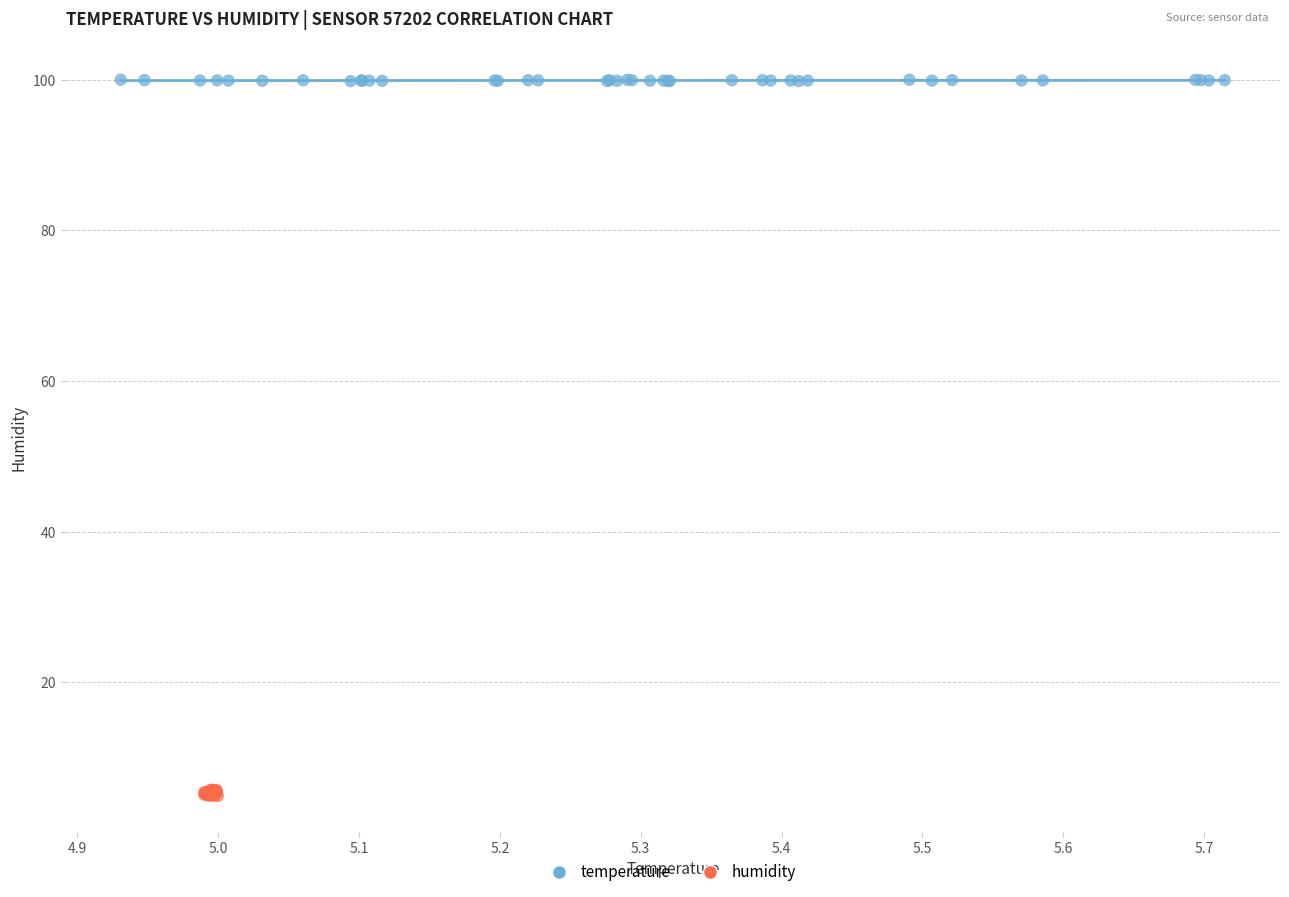

Which series reaches the minimum Y coordinate?

humidity